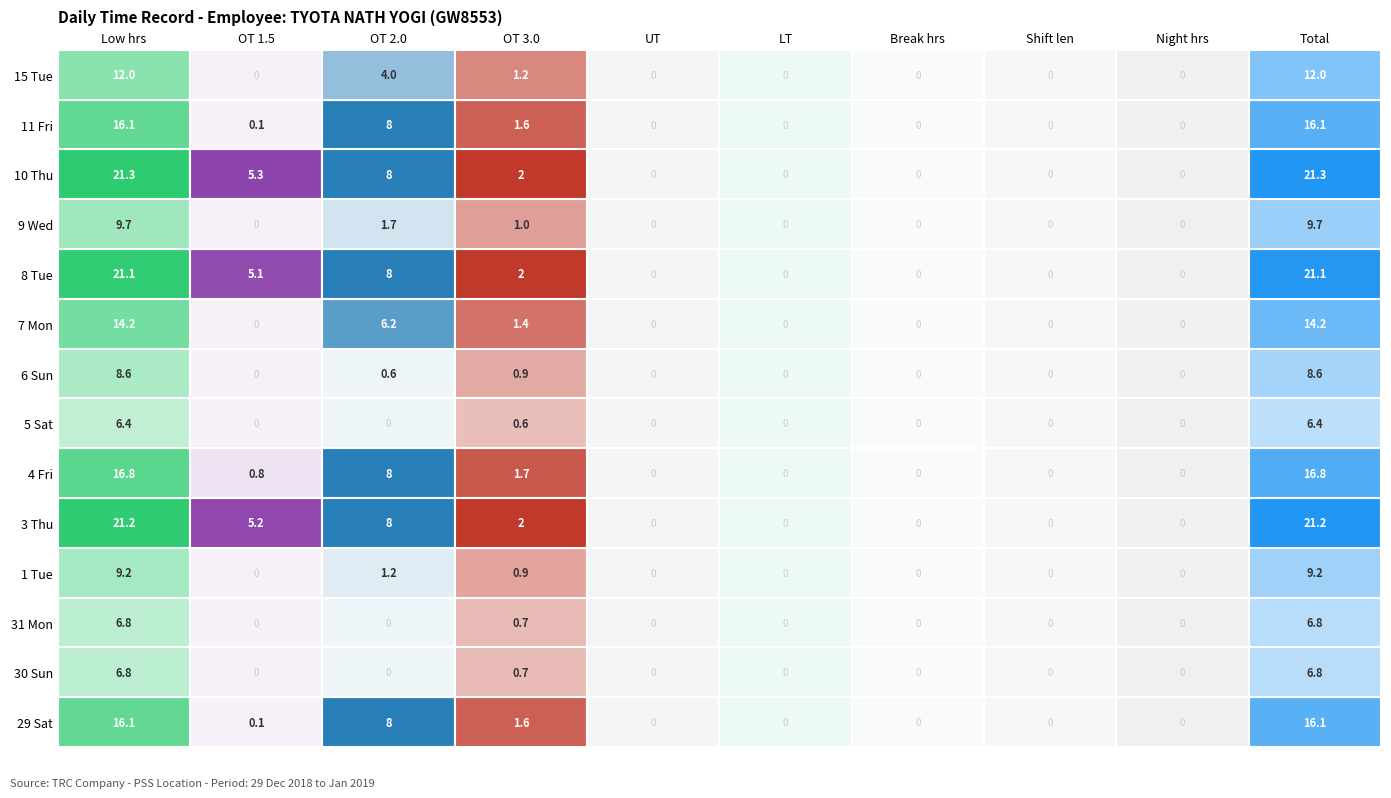

Between 5 and 8, which series saw the biggest shift?

29 Sat